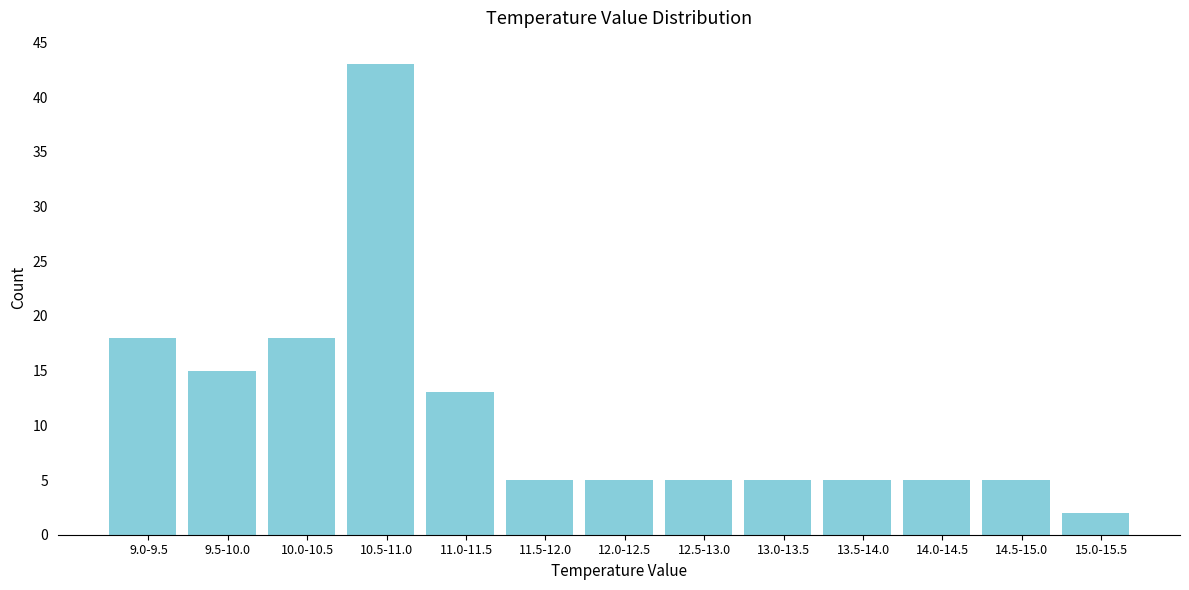

Reading right to left, extract all data points from this chart.

15.0-15.5=2	14.5-15.0=5	14.0-14.5=5	13.5-14.0=5	13.0-13.5=5	12.5-13.0=5	12.0-12.5=5	11.5-12.0=5	11.0-11.5=13	10.5-11.0=43	10.0-10.5=18	9.5-10.0=15	9.0-9.5=18